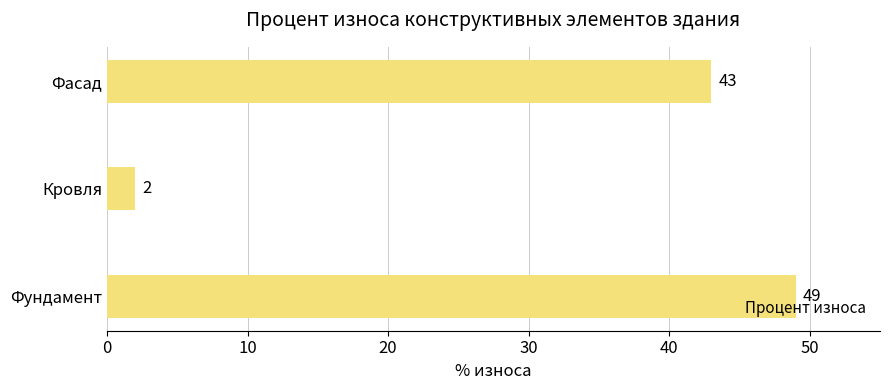

Rank the categories by value from lowest to highest.

Кровля, Фасад, Фундамент